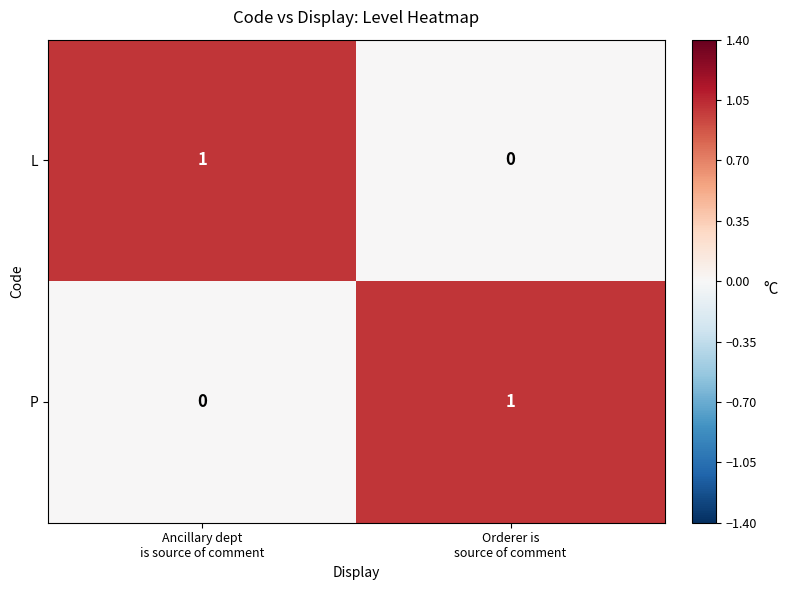

Reading left to right, transcribe all the data shown in this chart.

L: 1	0
P: 0	1